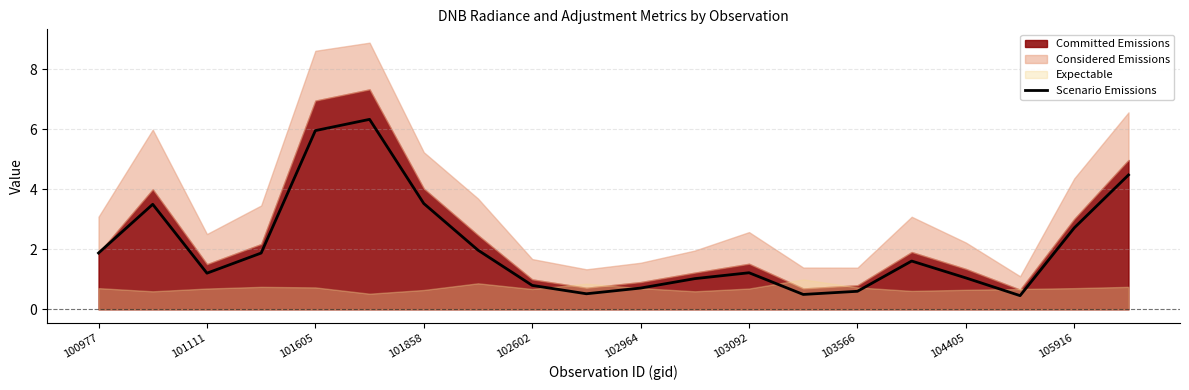

The Scenario Emissions series shows 0.7 at 100977. True or false?

False